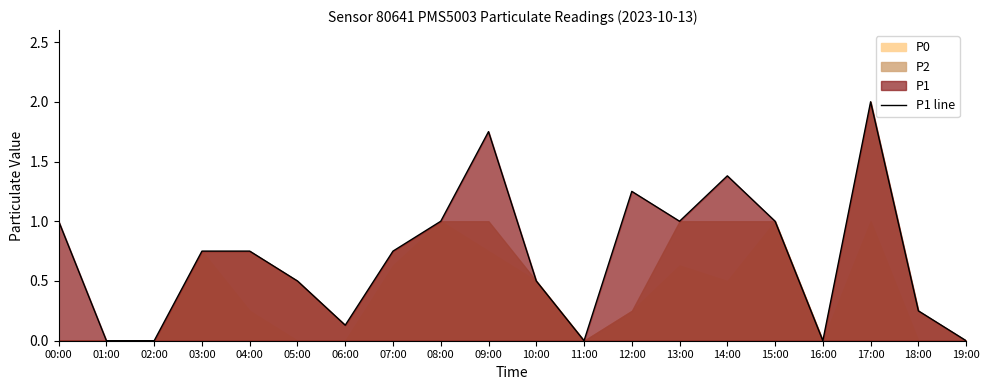

Between 03:00 and 17:00, which is larger?

17:00